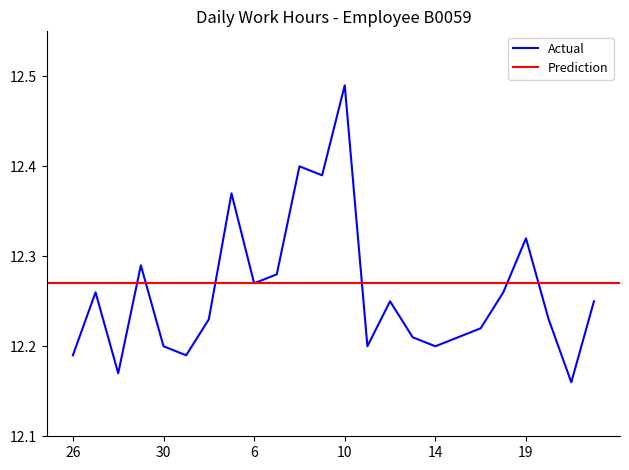

Which label corresponds to the smallest value in the chart?

21